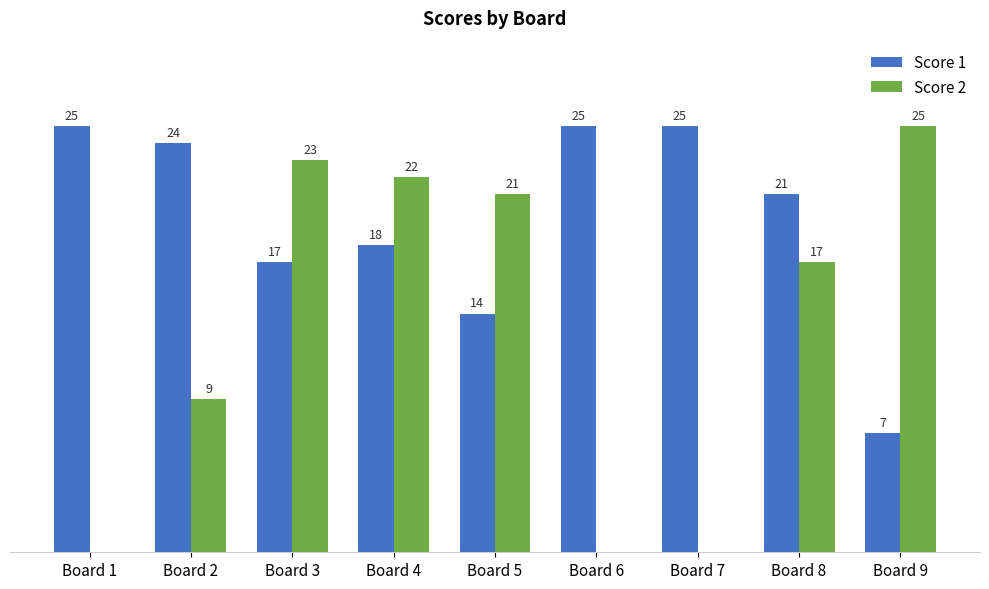

Which series has the largest range (max minus min)?

Score 2